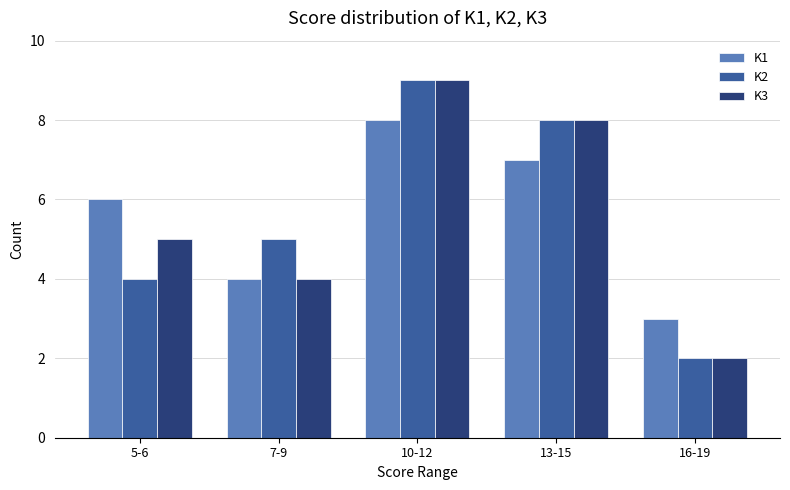

Is the value of K1 at 5-6 greater than the value of K2 at 5-6?

Yes